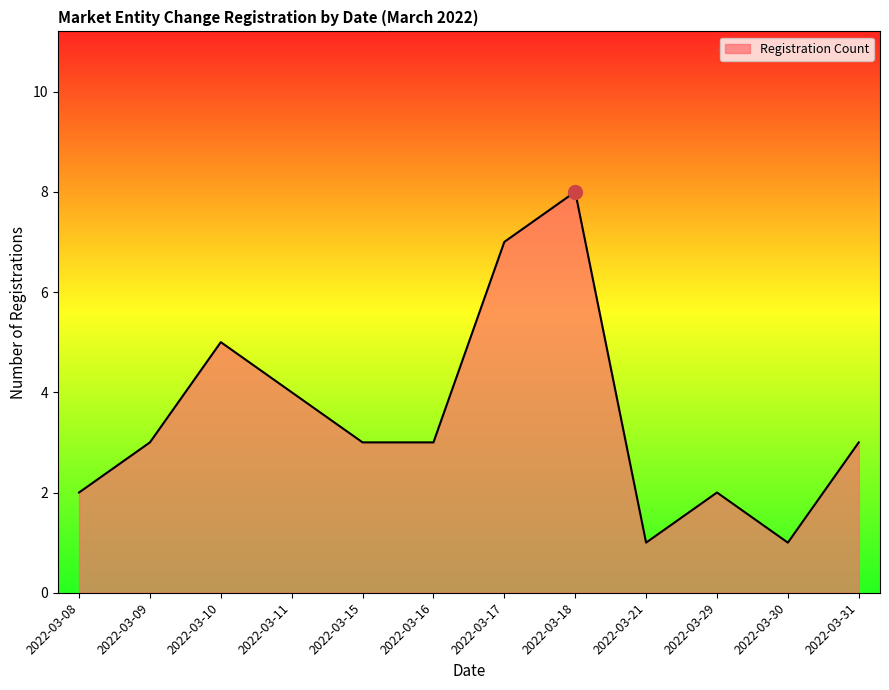

What is the average value?

4